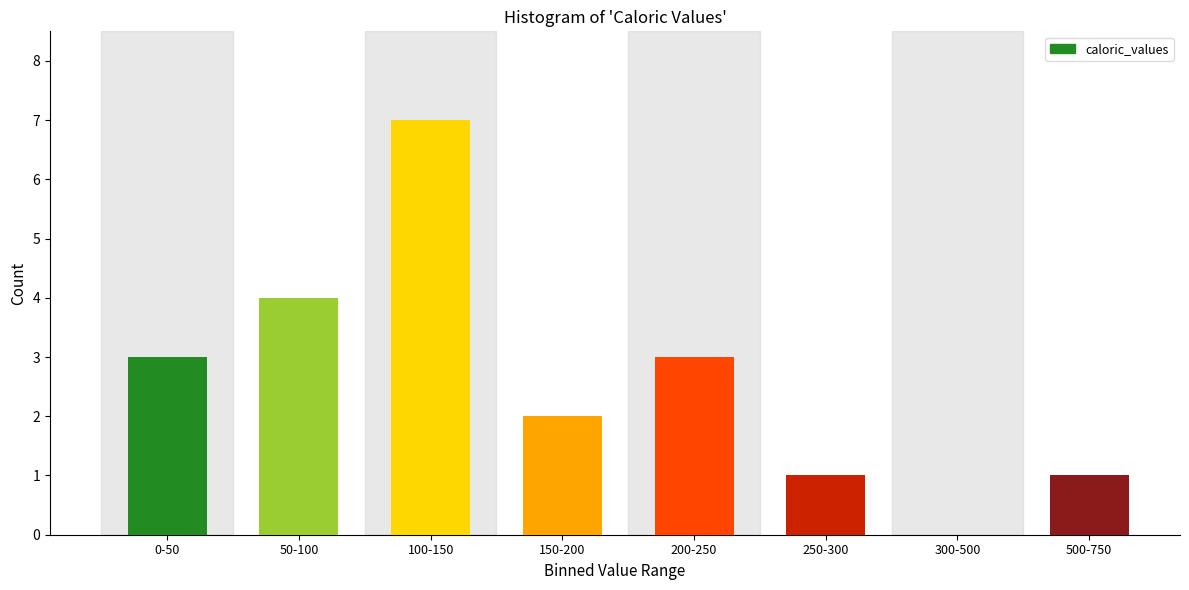

Reading left to right, list all the values displayed in this chart.

0-50=3	50-100=4	100-150=7	150-200=2	200-250=3	250-300=1	300-500=0	500-750=1